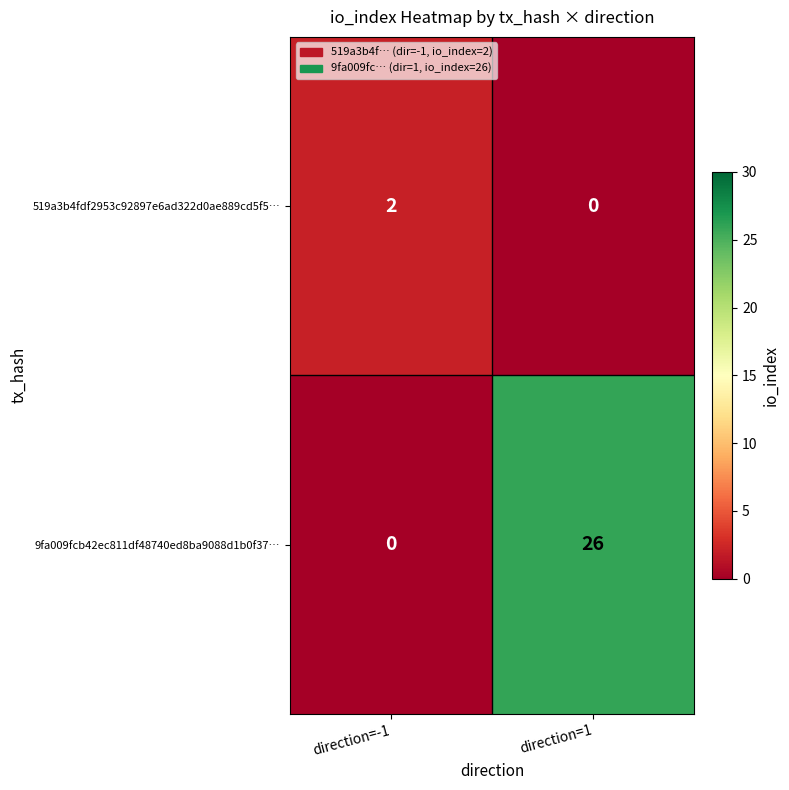

True or false: 9fa009fcb42ec811df48740ed8ba9088d1b0f37… has a value of -18 at direction=-1.

False